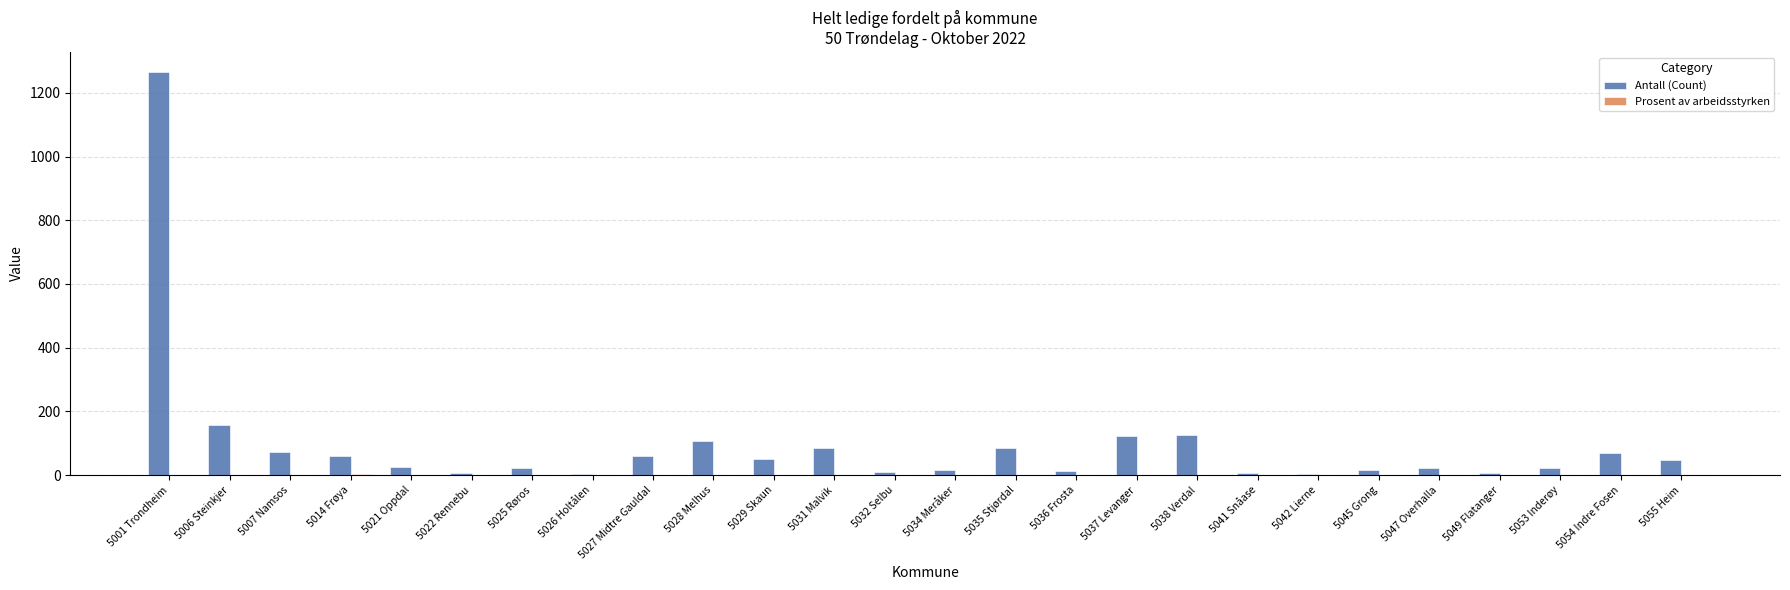

Is it true that Antall (Count) equals 127.0 at 5038 Verdal?

True